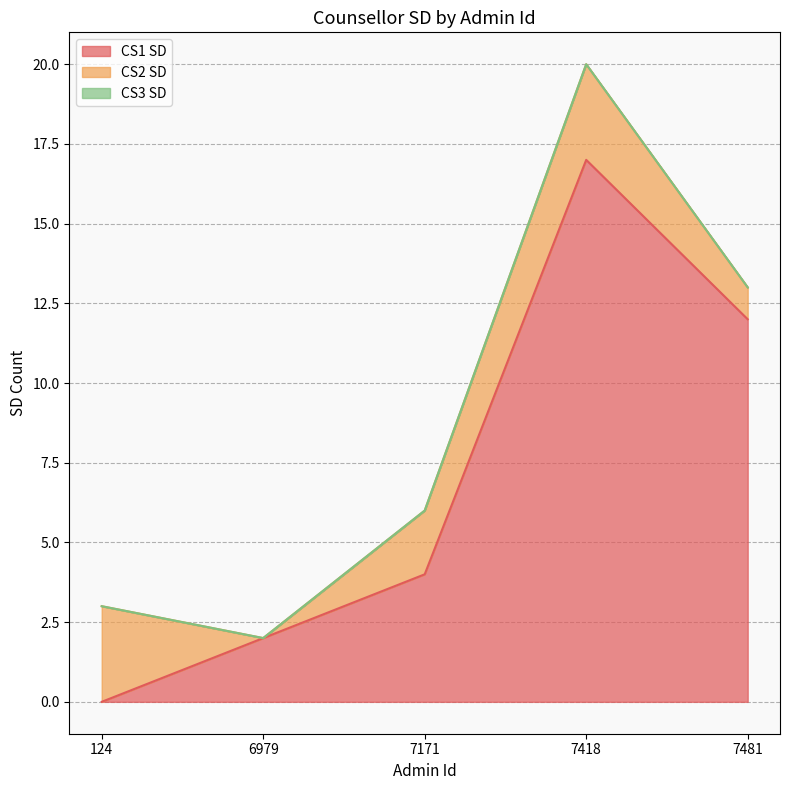

Which label corresponds to the largest value in the chart?

7418